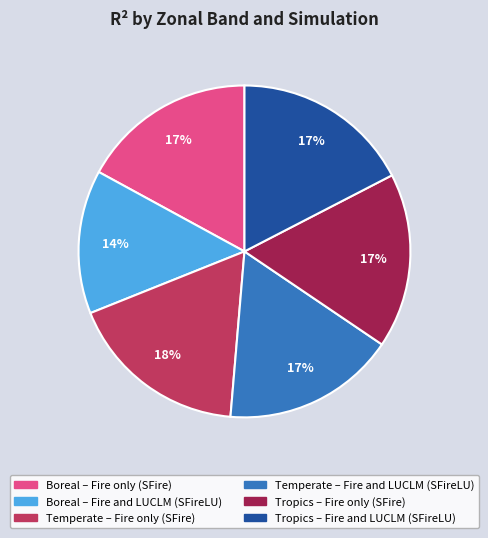

How many slices are in this pie chart?

6